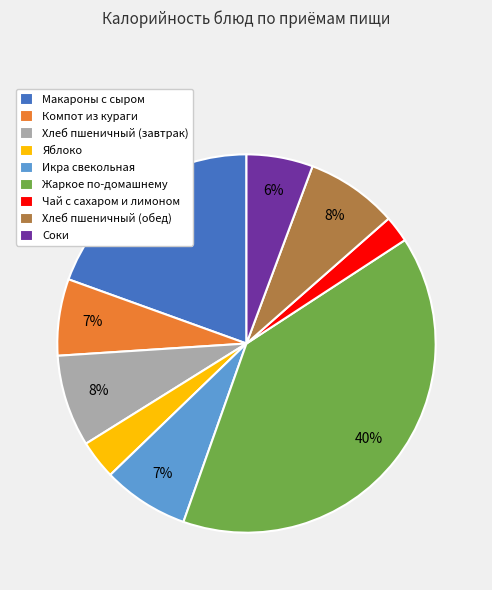

Does Соки represent more than half of the total?

No